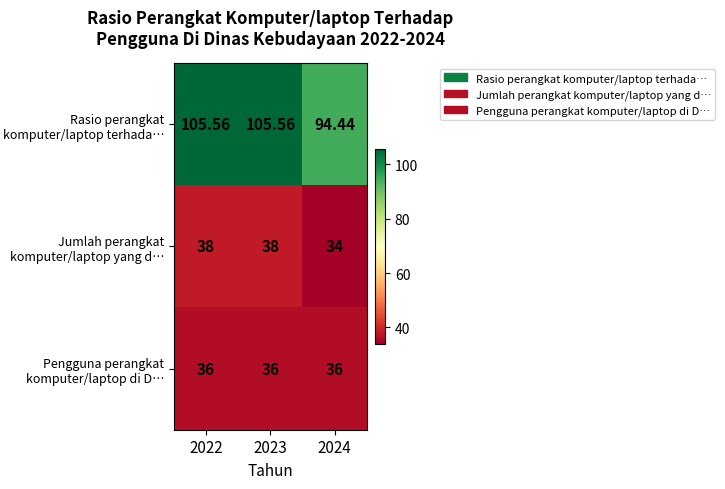

Which series has the largest range (max minus min)?

Rasio perangkat komputer/laptop terhada…